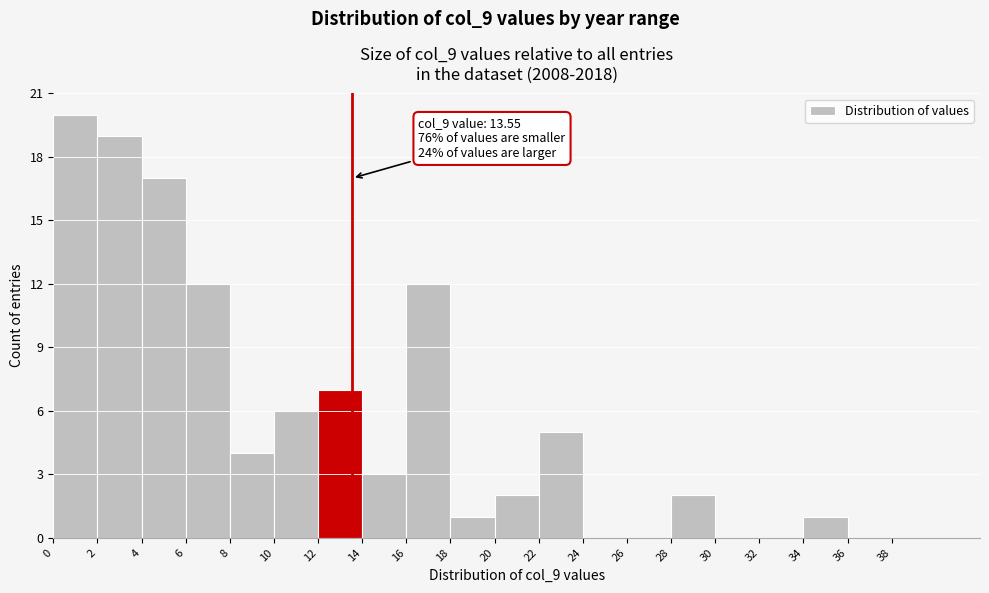

Which range on the x-axis has the tallest bar?

0 to 2